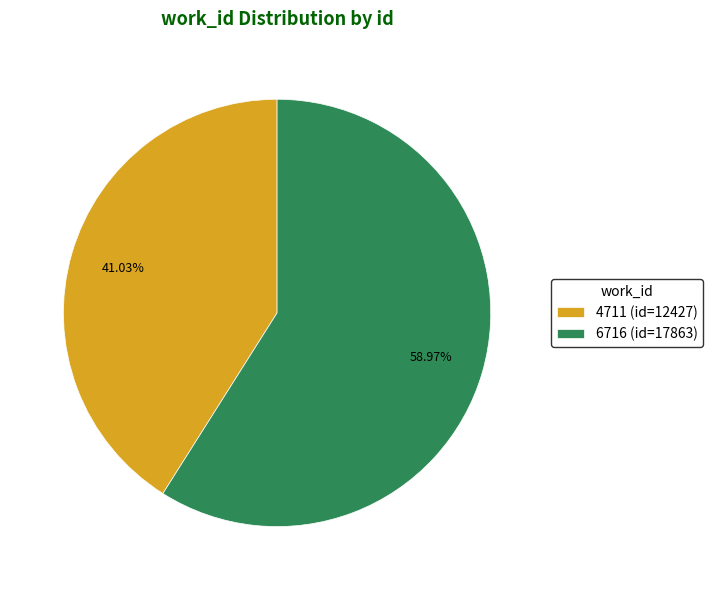

To the nearest percent, what is the combined percentage of 6716 and 4711?

100%